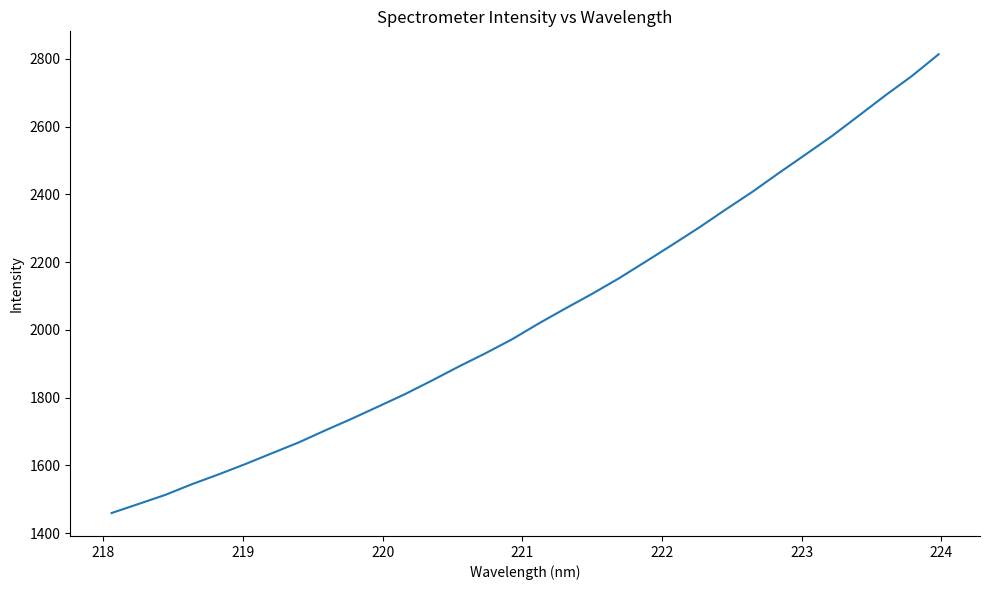

What is the maximum value shown in the chart?

2813.7